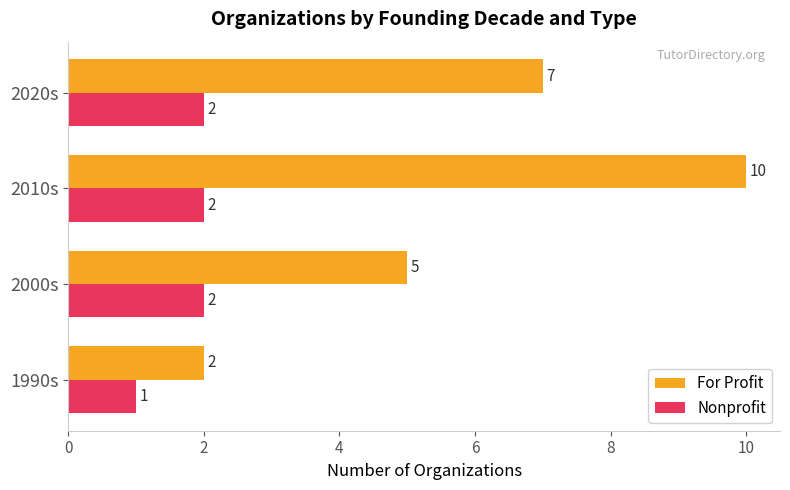

Count the For Profit values in the range 5 to 10.

3